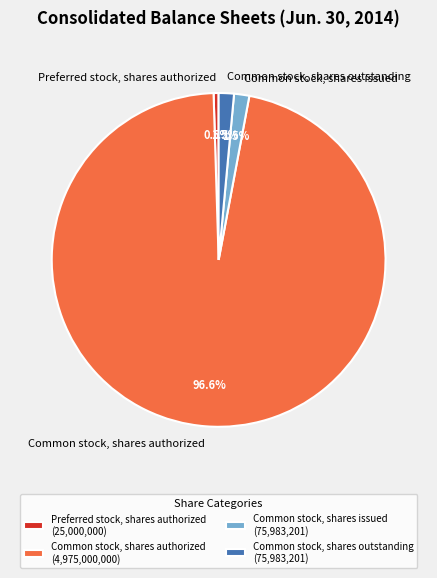

Which slice represents more than half of the pie?

Common stock, shares authorized